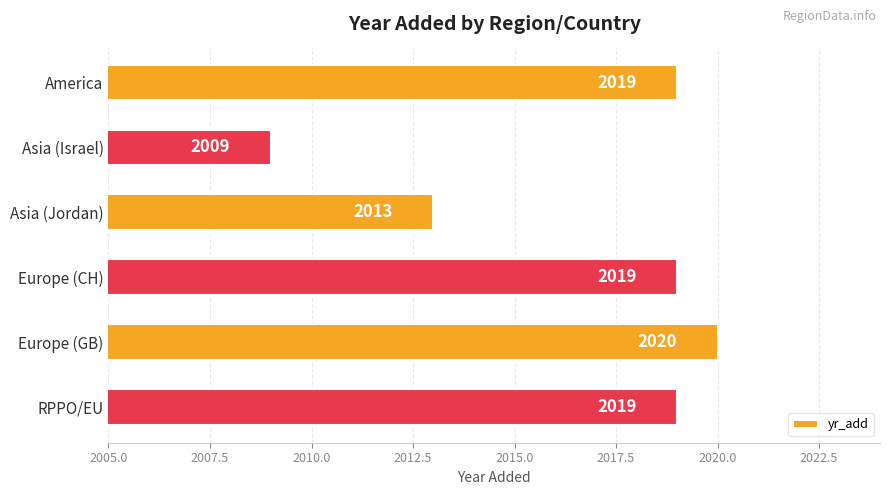

What is the sum of all values?

12099